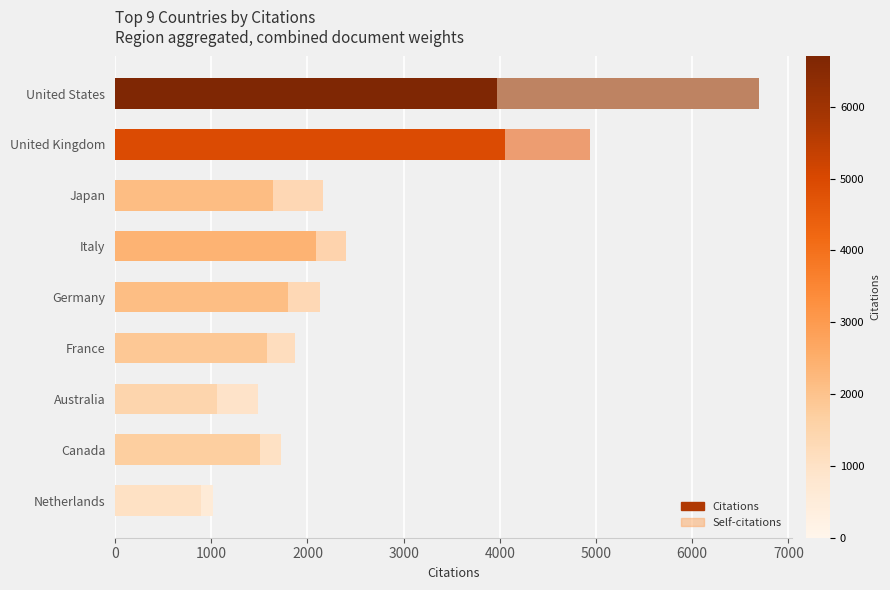

What is the highest value of the Citations series?

6700